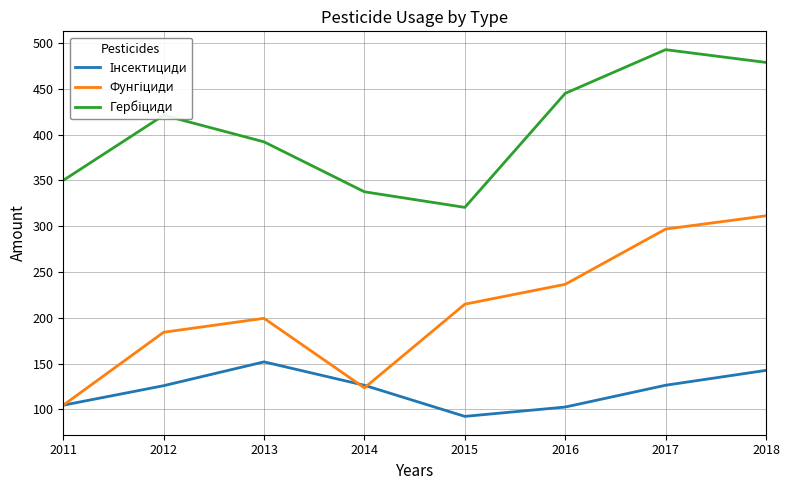

What is the total value across all series at 2013?

743.5